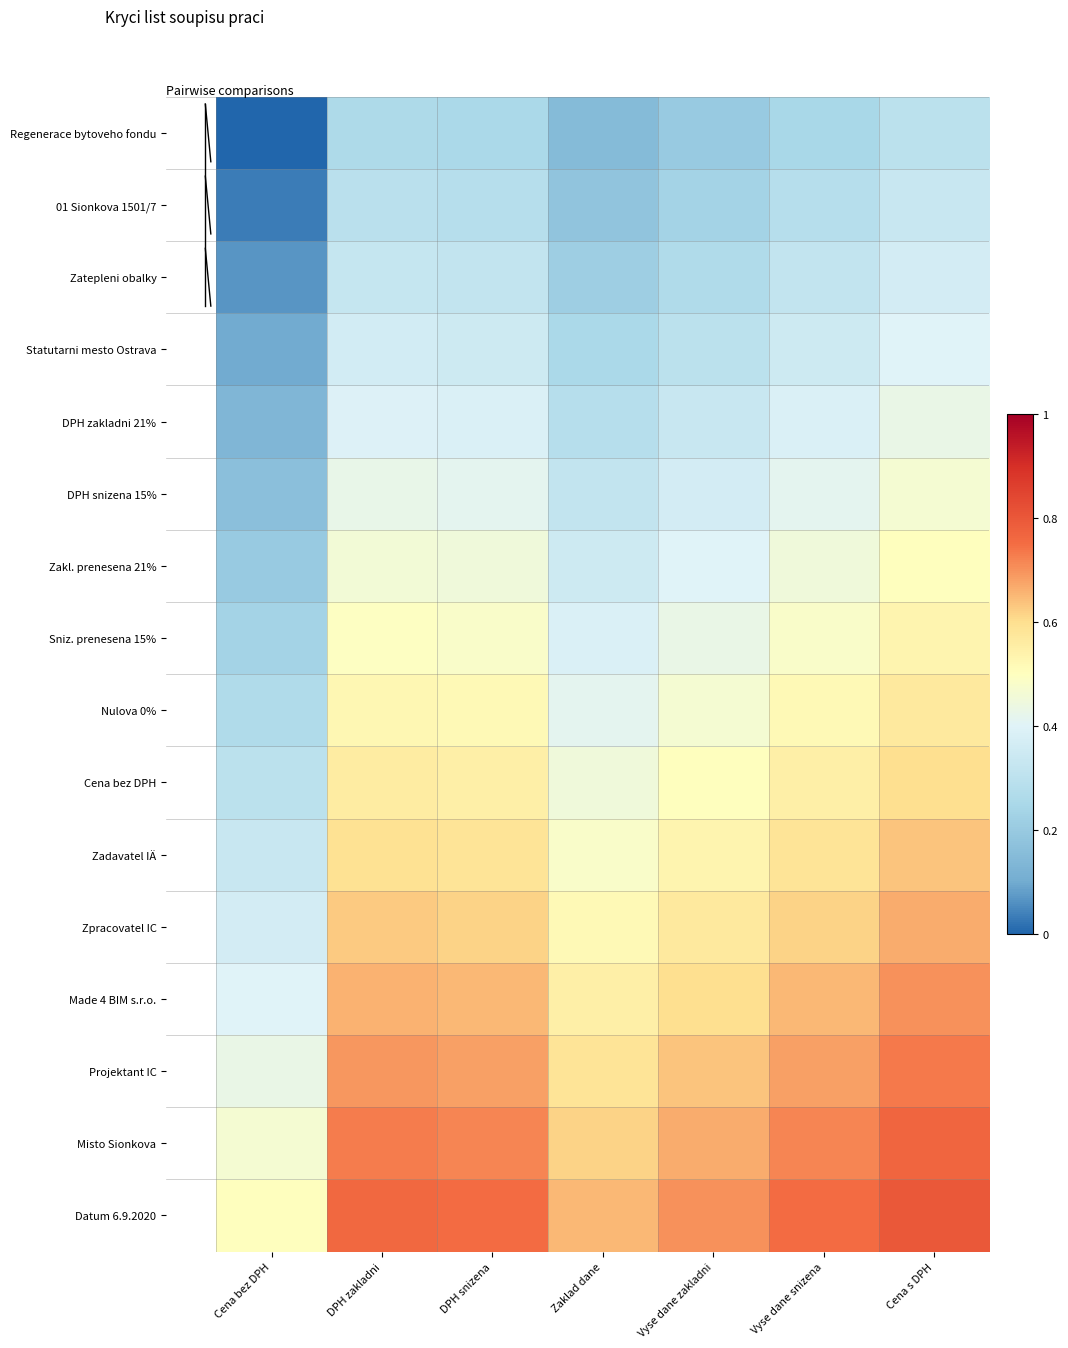

Count the number of data series in this chart.

16